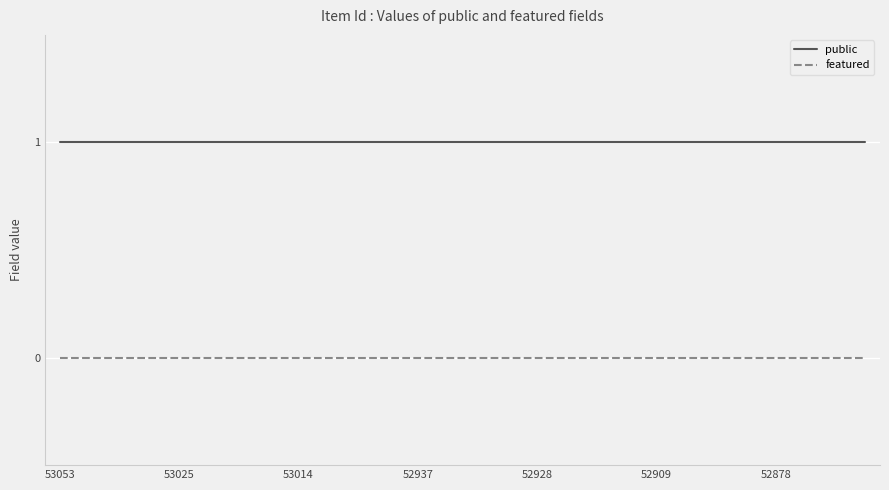

Reading right to left, extract all data points from this chart.

public: 1	1	1	1	1	1	1	1	1	1	1	1	1	1	1	1	1	1	1	1	1	1	1	1	1	1	1	1
featured: 0	0	0	0	0	0	0	0	0	0	0	0	0	0	0	0	0	0	0	0	0	0	0	0	0	0	0	0